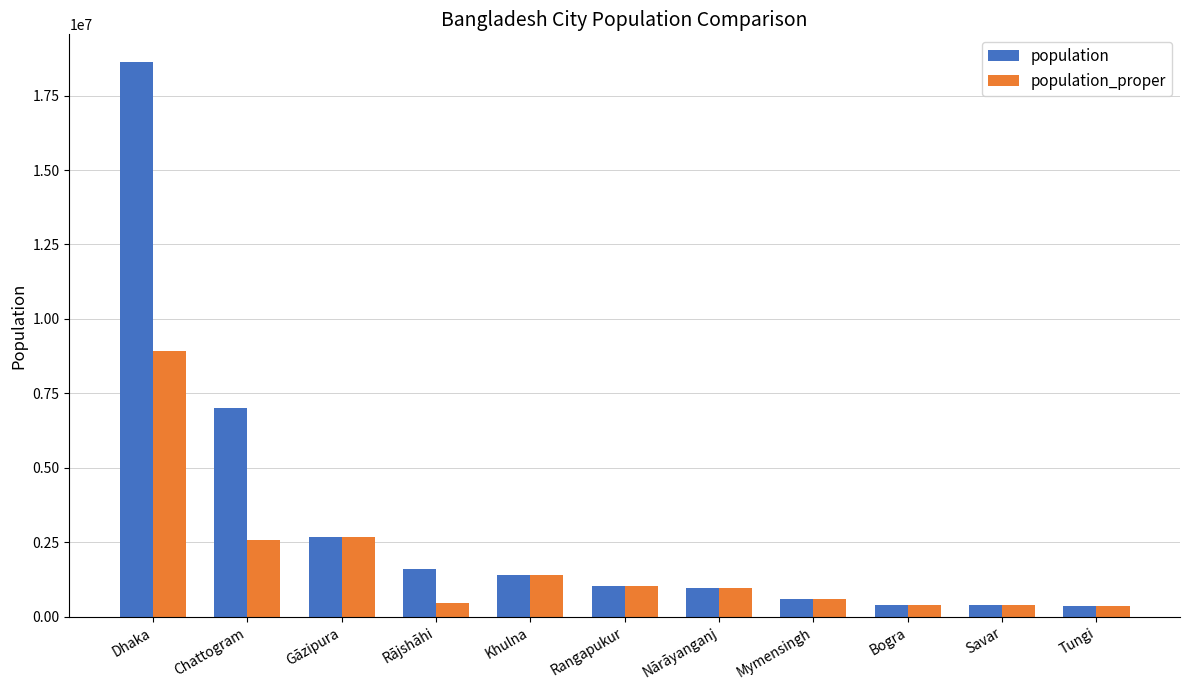

Rank the series by their average value, from highest to lowest.

population, population_proper